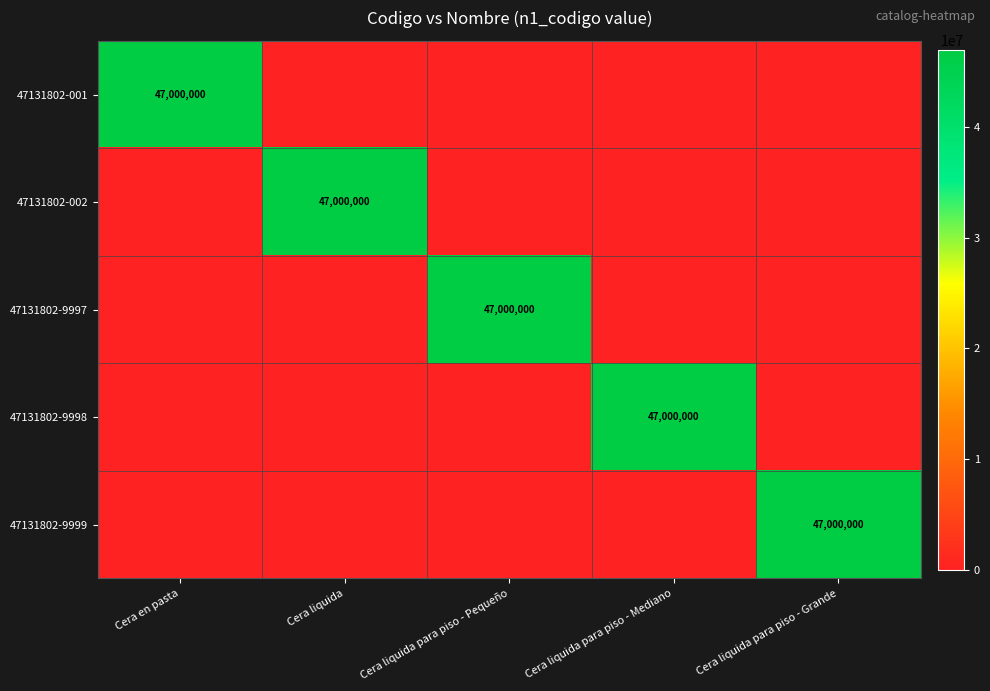

What is the spread (max minus min) of values at Cera liquida?

47000000